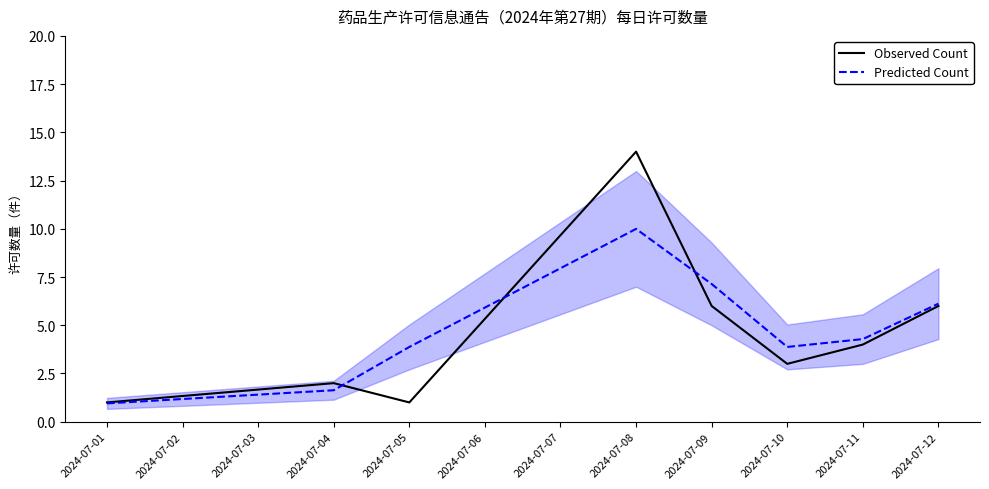

After their last crossing, which series has the higher values: Predicted Count or Observed Count?

Predicted Count